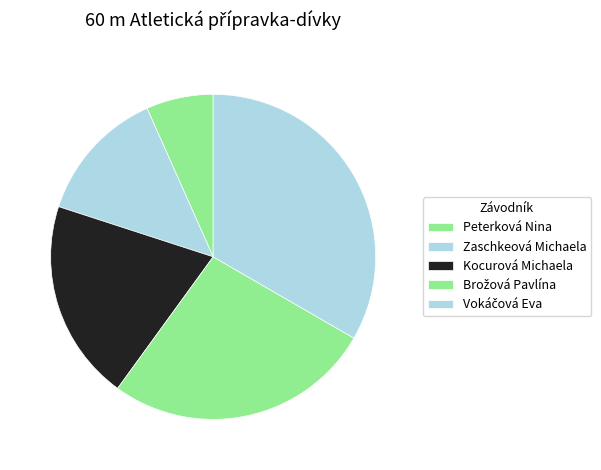

Which has a higher value, Vokáčová Eva or Zaschkeová Michaela?

Vokáčová Eva